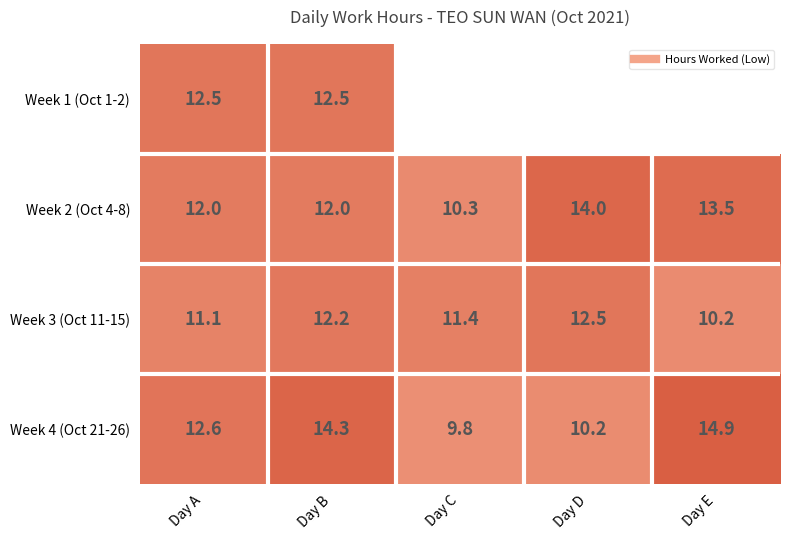

At how many categories does at least one series exceed 7?

5